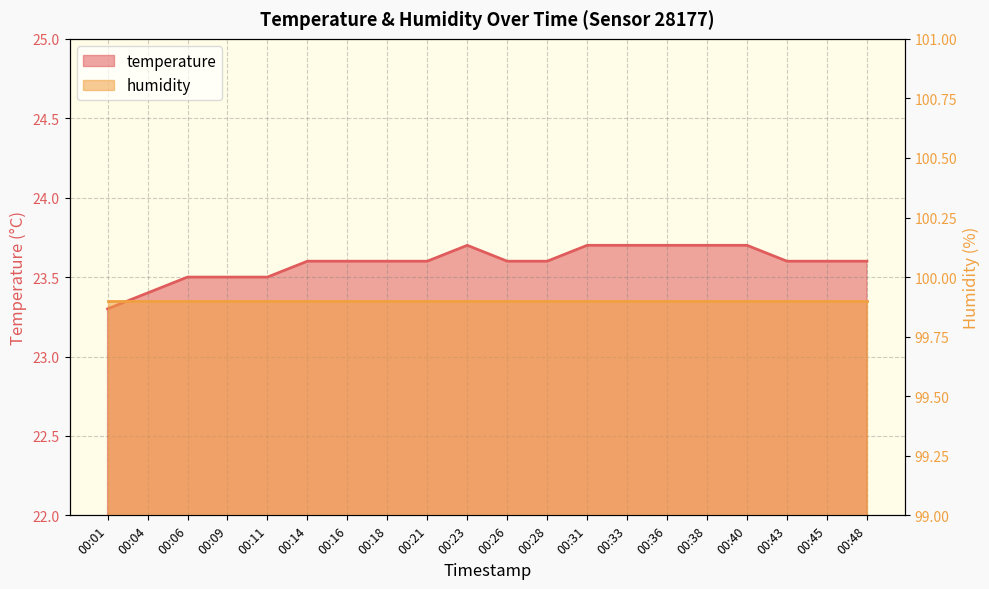

What is the change in value from 00:06 to 00:16?

+0.1